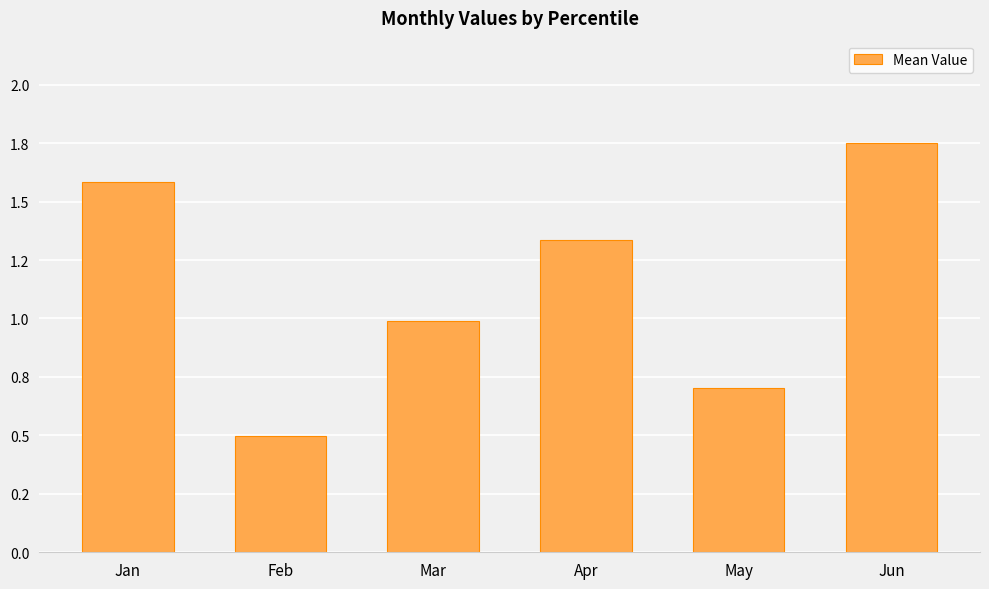

Reading left to right, extract all data points from this chart.

1.6	0.5	1.0	1.3	0.7	1.8